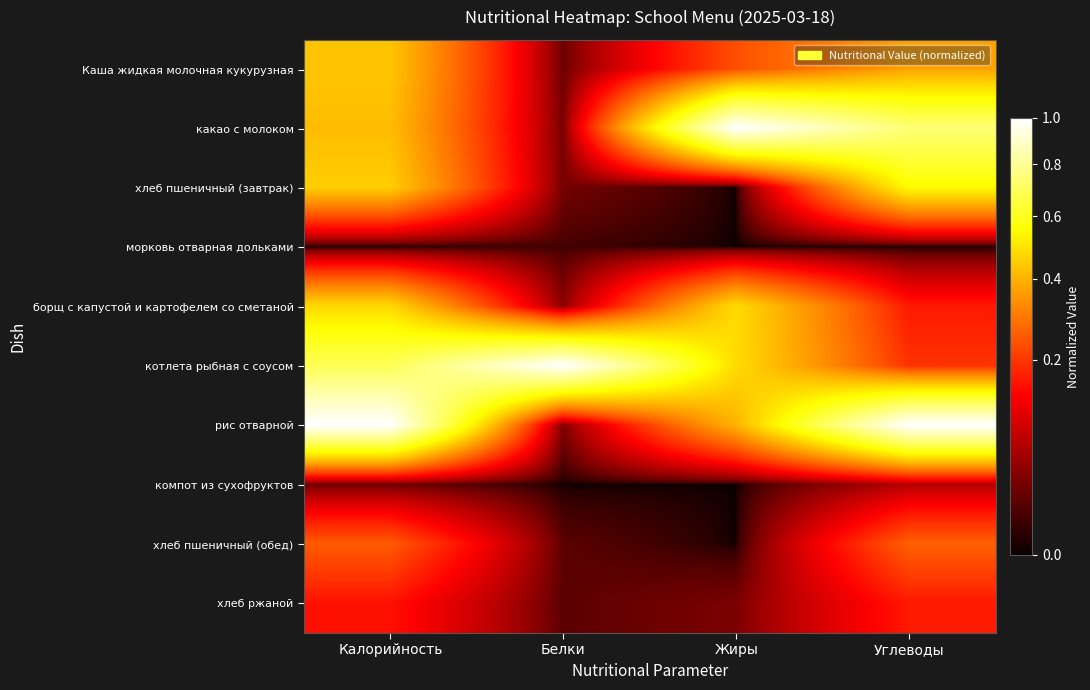

At Белки, list the series in order from smallest to largest.

компот из сухофруктов, морковь отварная дольками, хлеб ржаной, хлеб пшеничный (обед), Каша жидкая молочная кукурузная, хлеб пшеничный (завтрак), какао с молоком, рис отварной, борщ с капустой и картофелем со сметаной, котлета рыбная с соусом